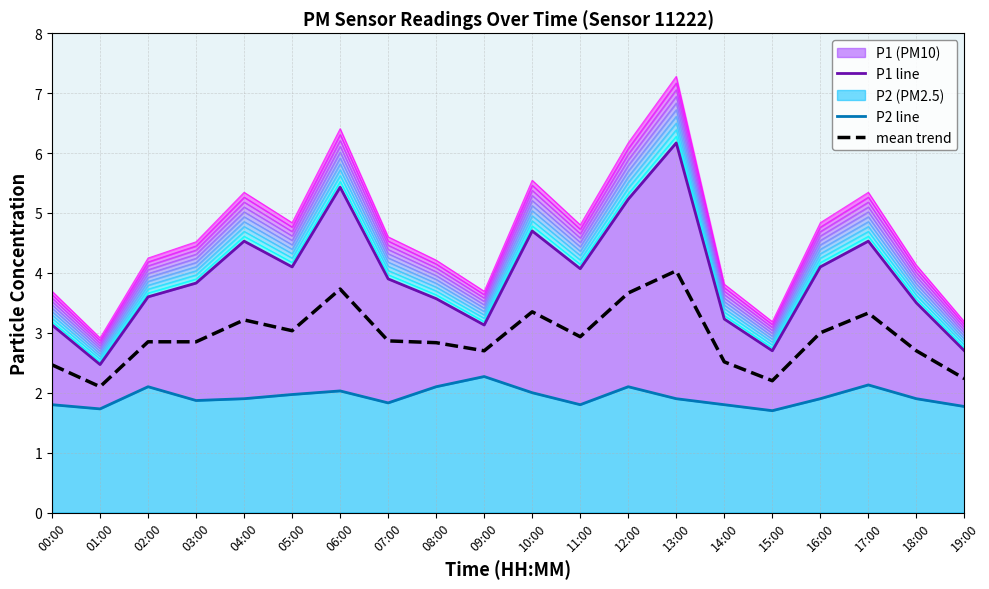

Where is mean trend nearest to the value 3?

16:00